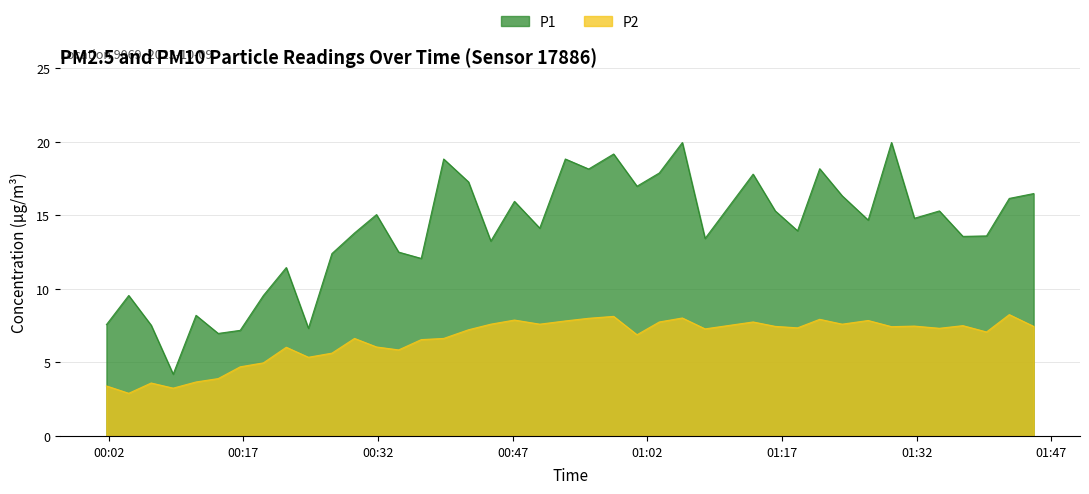

List the labels in order of P2 value, smallest first.

2023-10-09T00:04:13, 2023-10-09T00:09:10, 2023-10-09T00:01:44, 2023-10-09T00:06:43, 2023-10-09T00:11:43, 2023-10-09T00:14:11, 2023-10-09T00:16:38, 2023-10-09T00:19:13, 2023-10-09T00:24:14, 2023-10-09T00:26:51, 2023-10-09T00:34:17, 2023-10-09T00:21:46, 2023-10-09T00:31:49, 2023-10-09T00:36:48, 2023-10-09T00:29:22, 2023-10-09T00:39:18, 2023-10-09T01:00:50, 2023-10-09T01:39:46, 2023-10-09T00:42:04, 2023-10-09T01:08:25, 2023-10-09T01:34:31, 2023-10-09T01:18:43, 2023-10-09T01:29:11, 2023-10-09T01:16:14, 2023-10-09T01:45:01, 2023-10-09T01:31:44, 2023-10-09T01:37:08, 2023-10-09T00:44:33, 2023-10-09T00:50:00, 2023-10-09T01:23:41, 2023-10-09T01:03:19, 2023-10-09T01:13:46, 2023-10-09T00:52:51, 2023-10-09T01:26:35, 2023-10-09T00:47:11, 2023-10-09T01:21:11, 2023-10-09T00:55:27, 2023-10-09T01:05:53, 2023-10-09T00:58:14, 2023-10-09T01:42:18